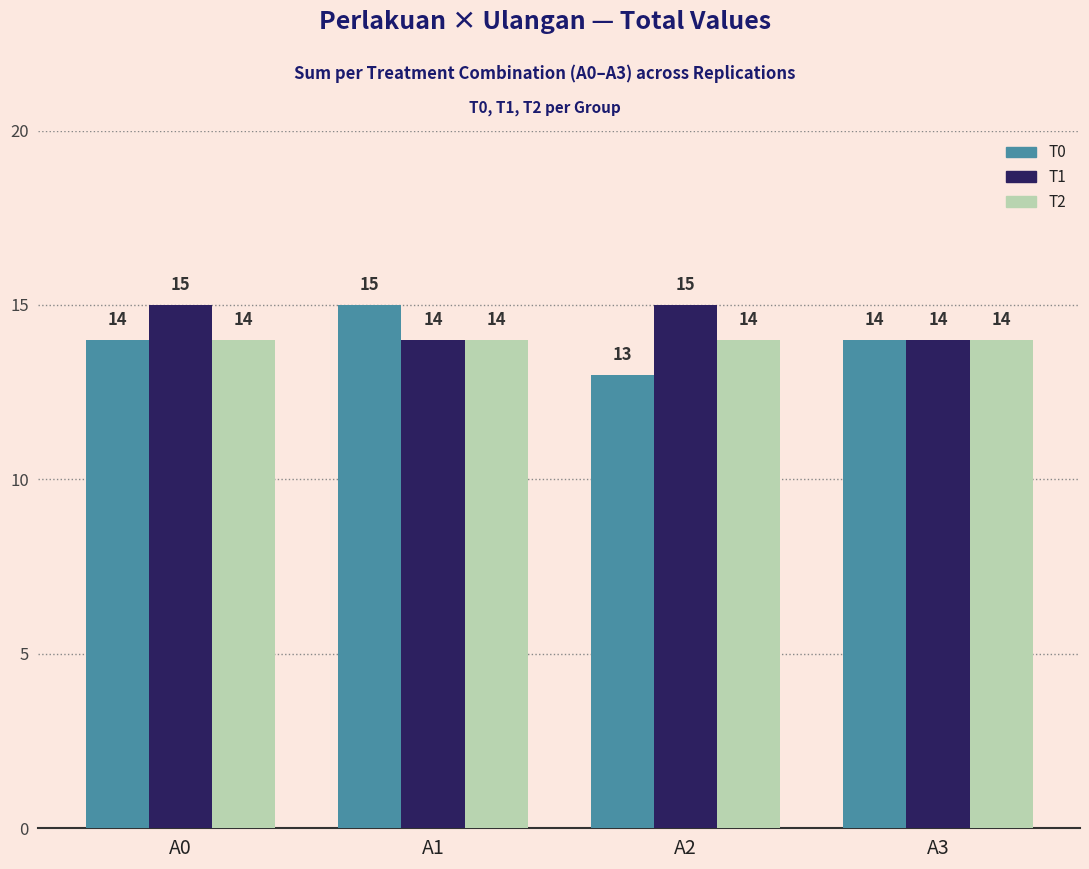

What is the value of the T2 bar at the 3rd from the left?

14